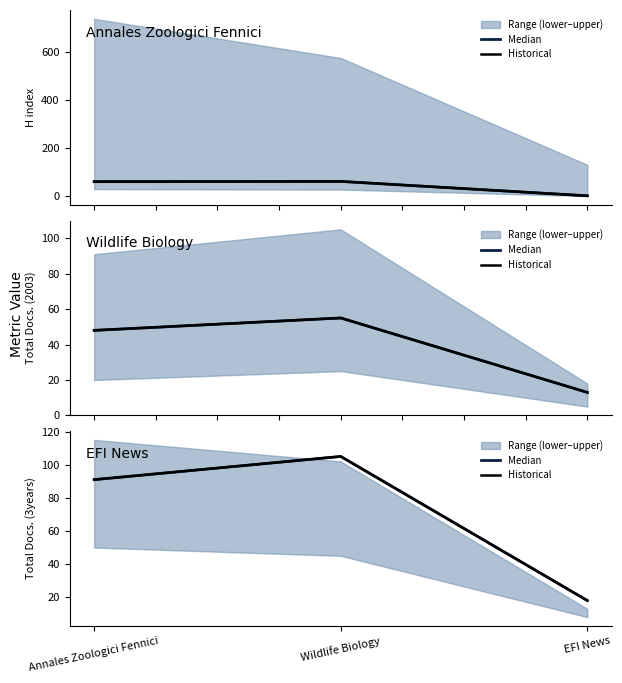

What is the average value of the Median series?

71